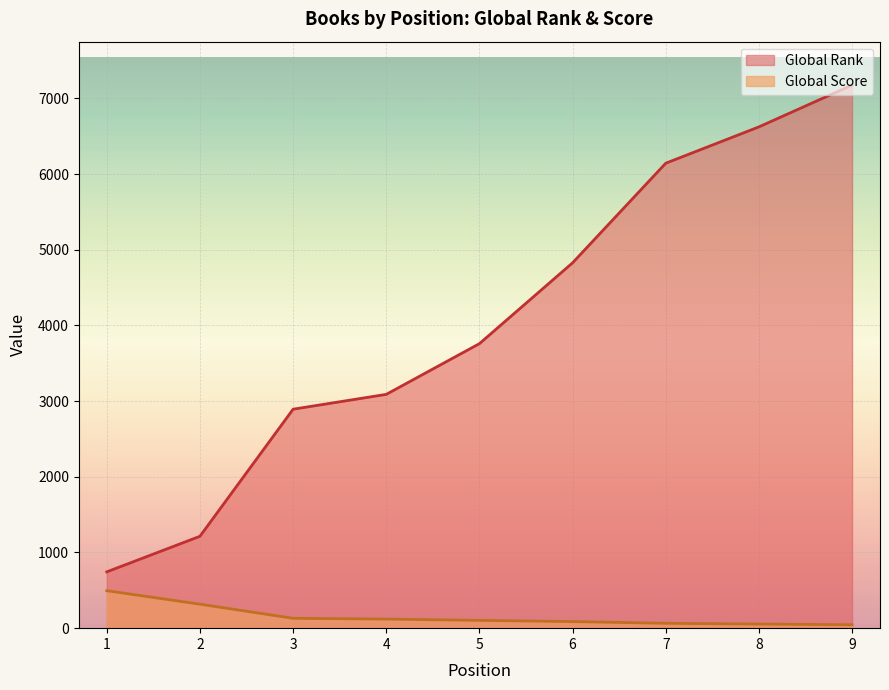

At which label is Global Score closest to 270?

2